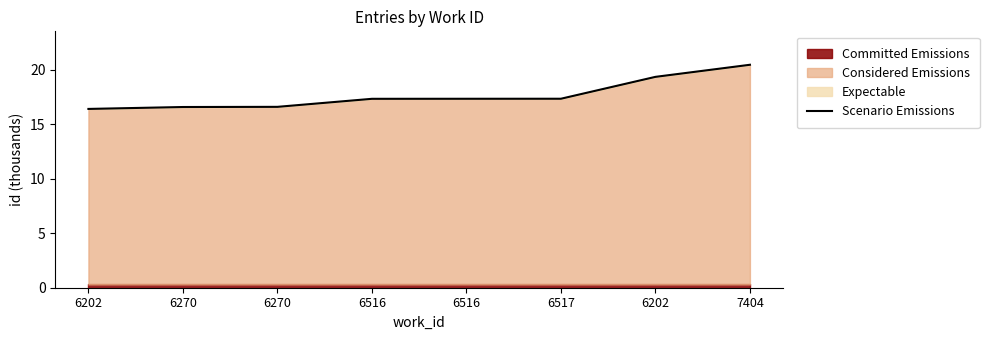

True or false: the data shows 29.4 at 6202.

False